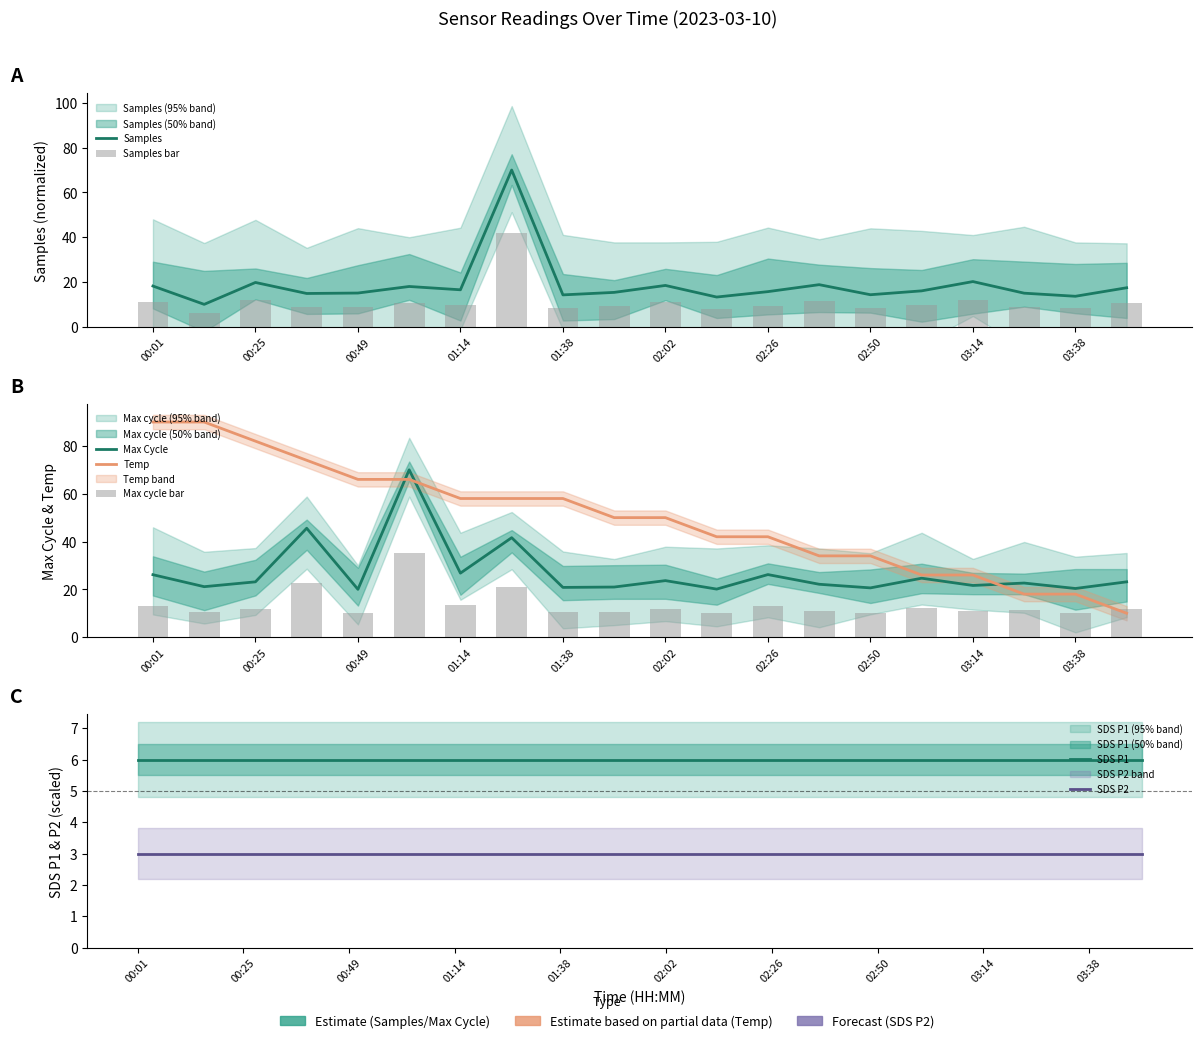

What is the greatest value displayed?

90.0